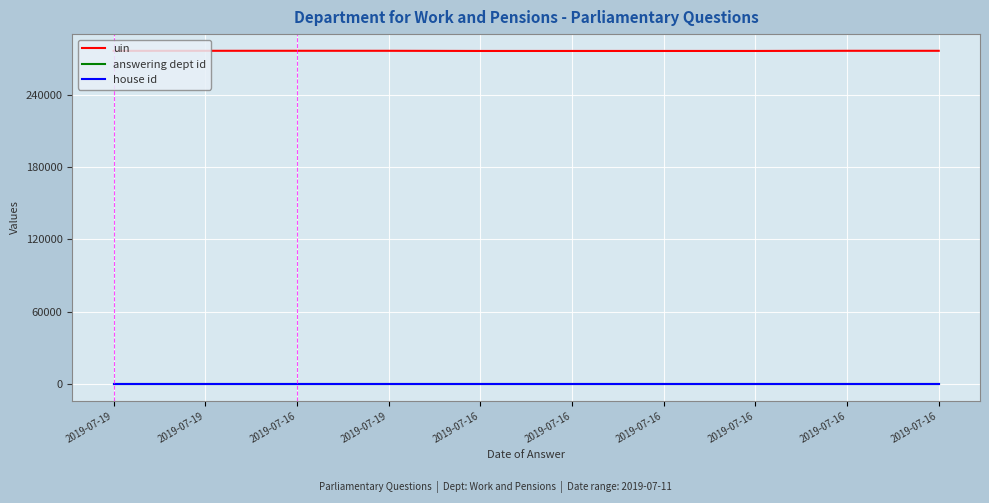

What is the minimum value shown in the chart?

1